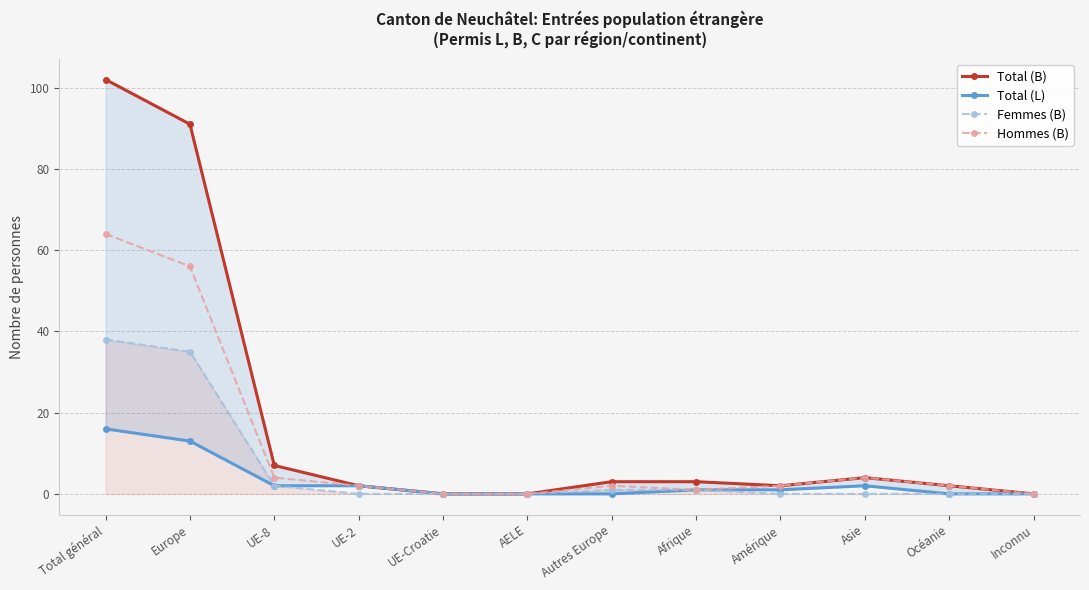

Is this an area chart (filled region under the line)?

No